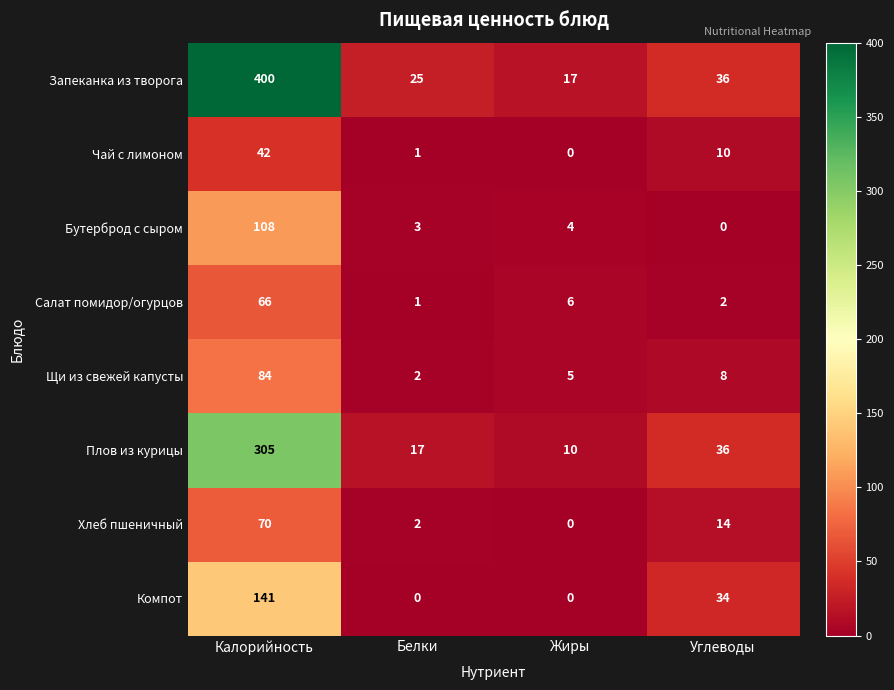

What is the difference between the Щи из свежей капусты values at Белки and Углеводы?

6